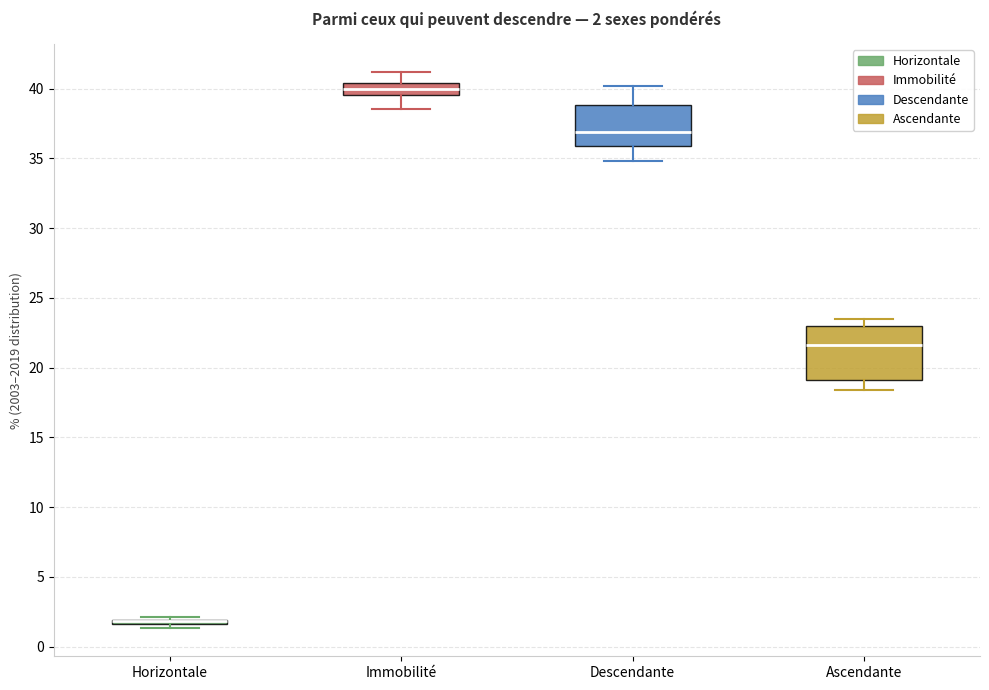

Which box is the tallest, from its lower edge to its upper edge?

Ascendante